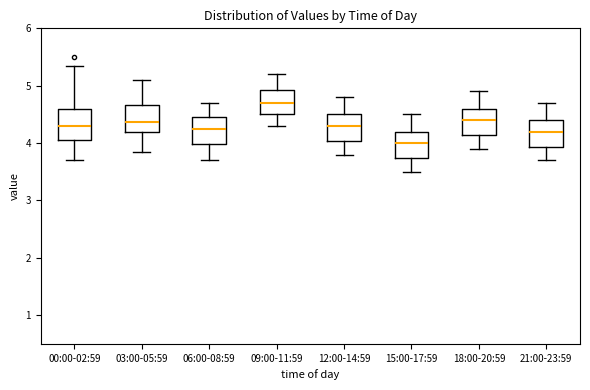

Reading left to right, transcribe this box plot: for each box, give where its median line is, the range the box spans, and where its two whiskers end, as read against the y-axis. The values are not printed on the chart, so give them approximately, as read against the axis.

00:00-02:59: median 4.3, box 4.0 to 4.6, whiskers 3.7 to 5.4
03:00-05:59: median 4.4, box 4.2 to 4.7, whiskers 3.9 to 5.1
06:00-08:59: median 4.3, box 4.0 to 4.5, whiskers 3.7 to 4.7
09:00-11:59: median 4.7, box 4.5 to 4.9, whiskers 4.3 to 5.2
12:00-14:59: median 4.3, box 4.0 to 4.5, whiskers 3.8 to 4.8
15:00-17:59: median 4.0, box 3.7 to 4.2, whiskers 3.5 to 4.5
18:00-20:59: median 4.4, box 4.1 to 4.6, whiskers 3.9 to 4.9
21:00-23:59: median 4.2, box 3.9 to 4.4, whiskers 3.7 to 4.7